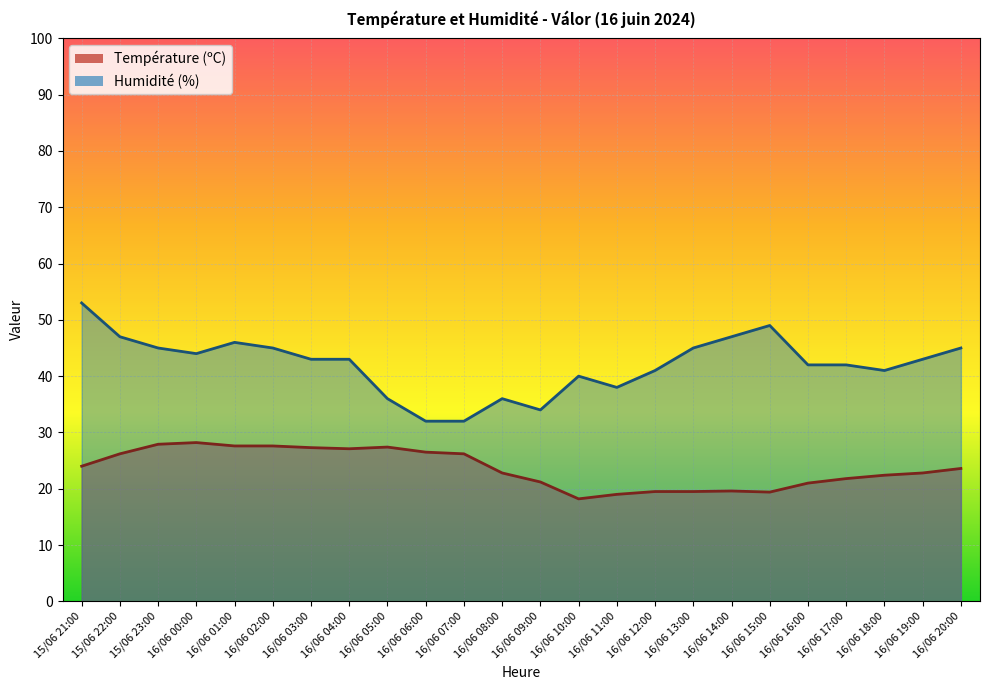

What is the label of the 7th point from the right?

16/06 14:00